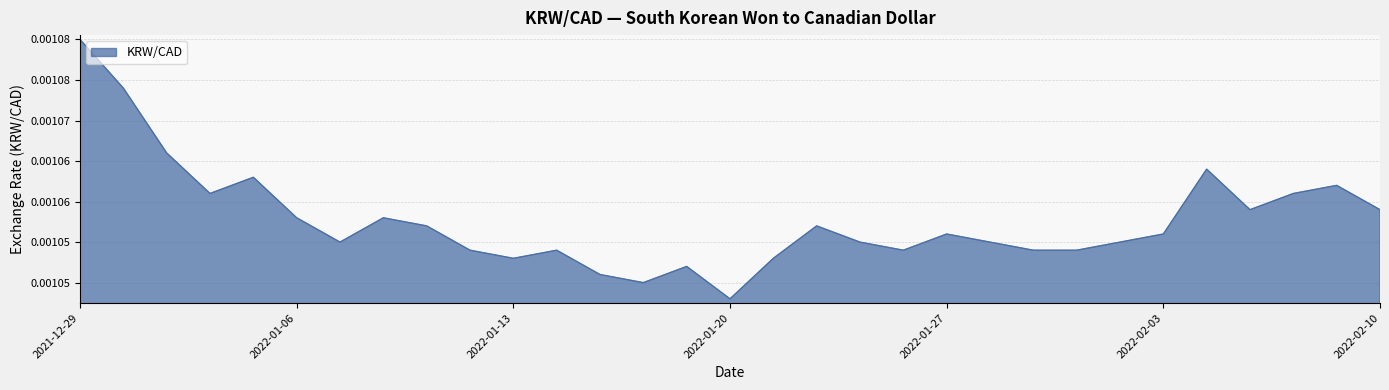

Does the chart have visible grid lines?

Yes